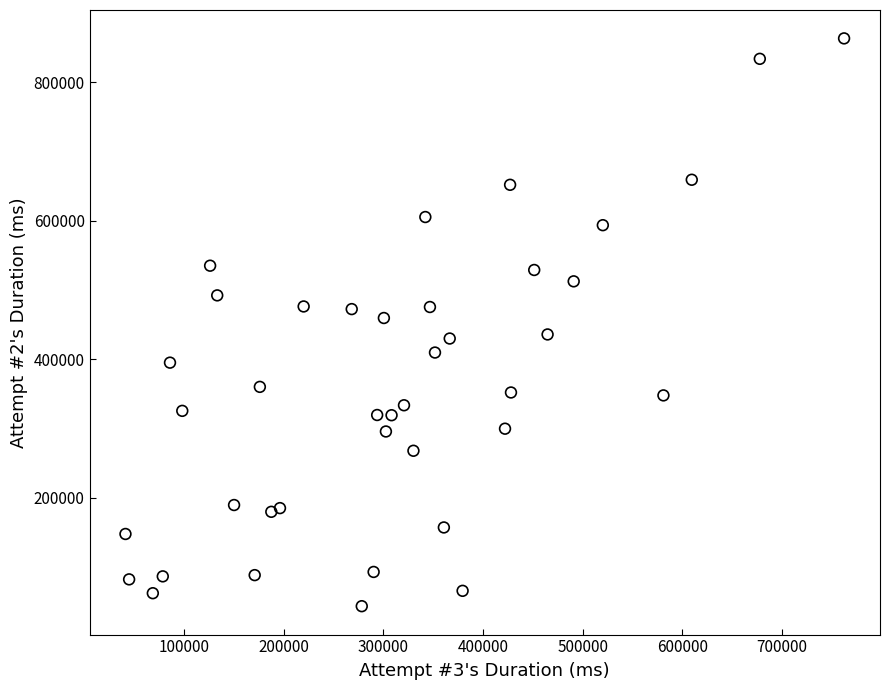

What is the range of Y values (max minus min)?

819449